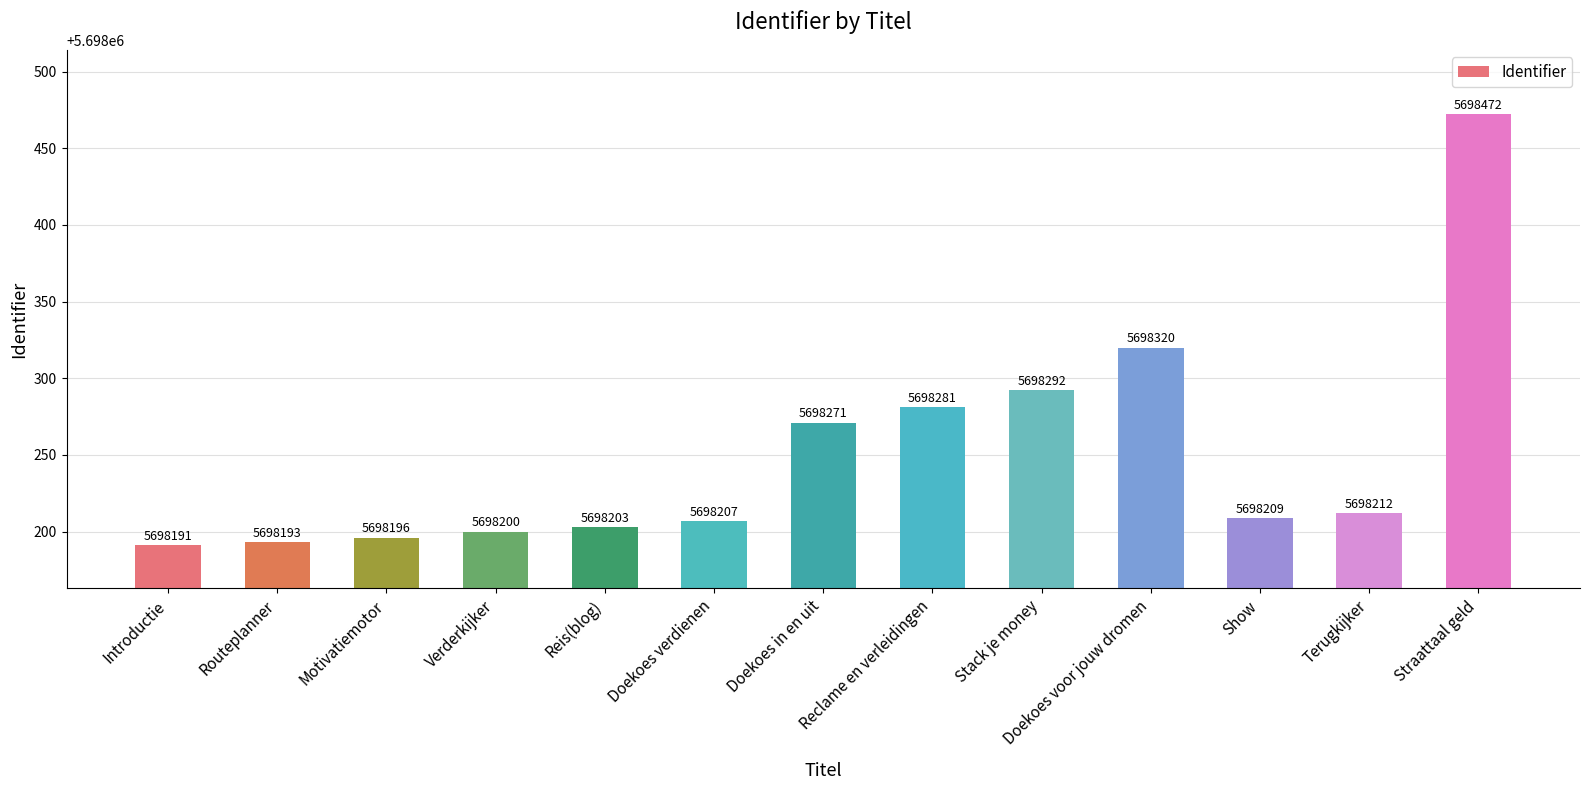

What is the change in value from Verderkijker to Show?

+9